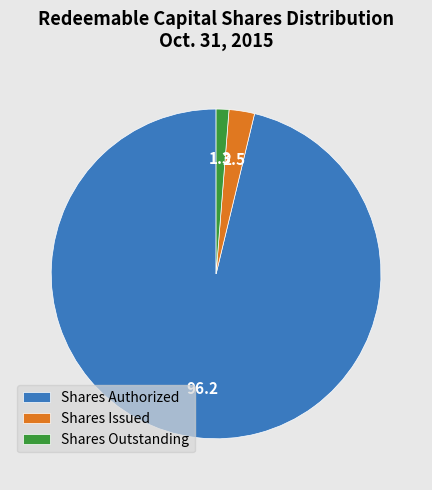

Is the sum of Shares Outstanding and Shares Authorized greater than half?

Yes